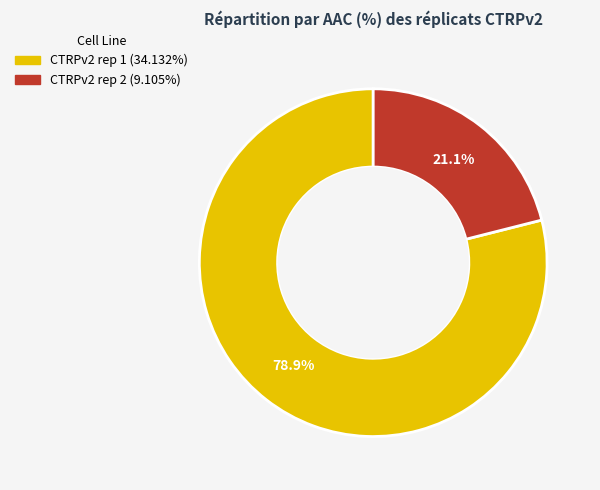

Between CTRPv2 rep 1 and CTRPv2 rep 2, which is larger?

CTRPv2 rep 1